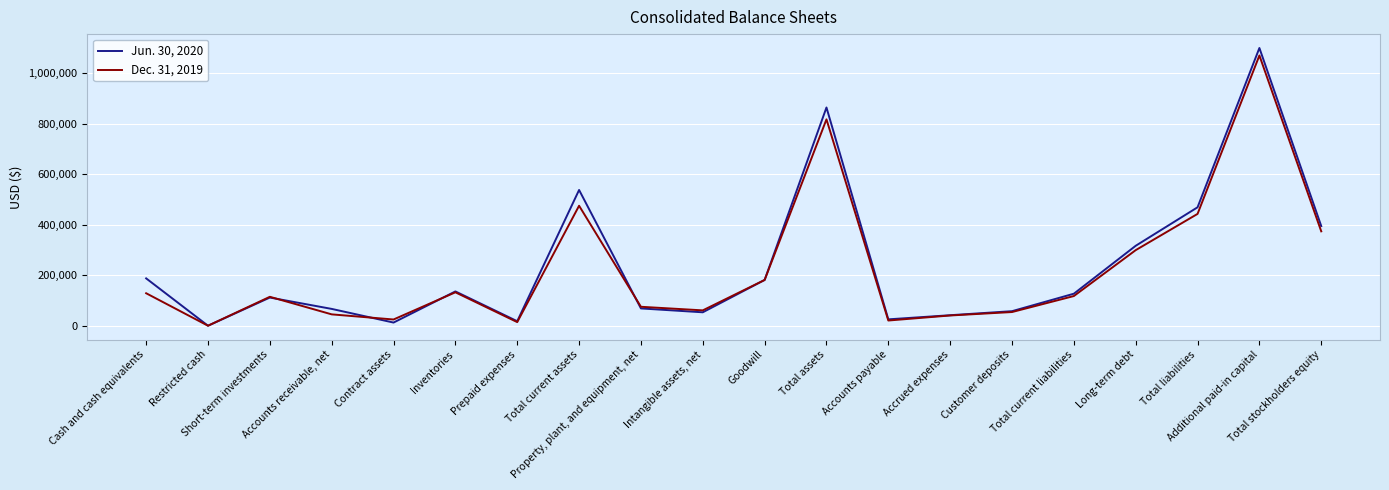

How many interior local peaks does the Jun. 30, 2020 series have?

5